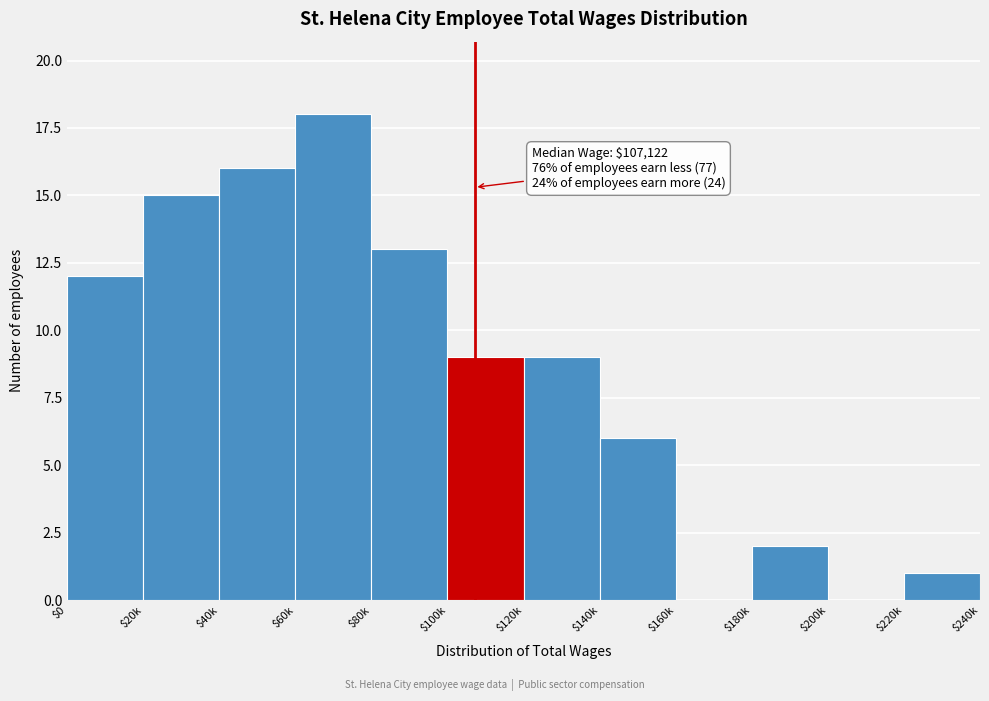

Which category has the highest value across all series?

$60k